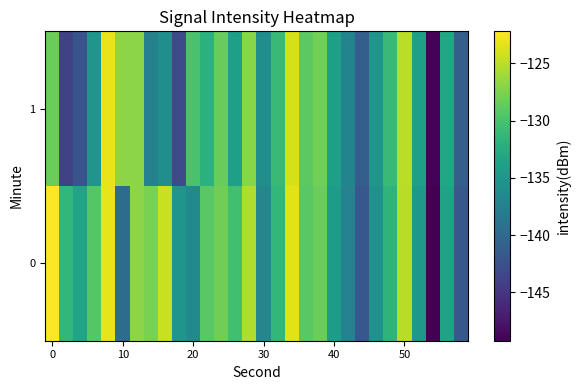

Which series has the largest total across all categories?

row_0